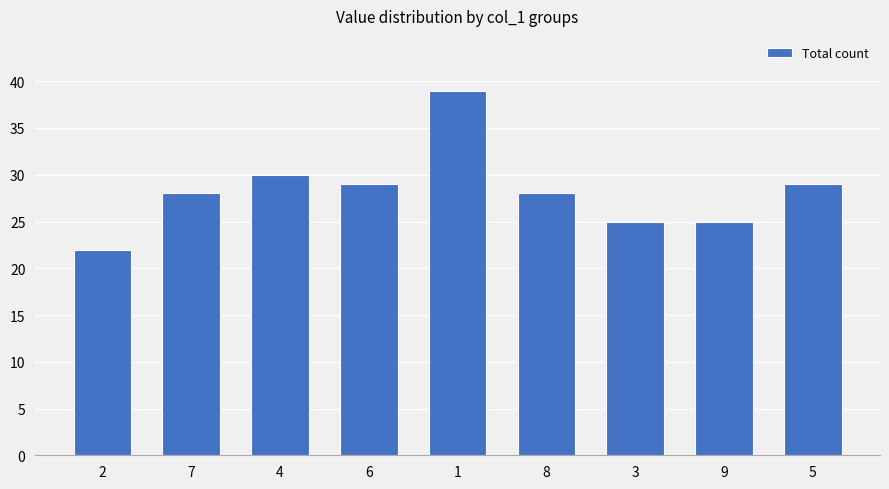

Reading left to right, list all the values displayed in this chart.

22	28	30	29	39	28	25	25	29